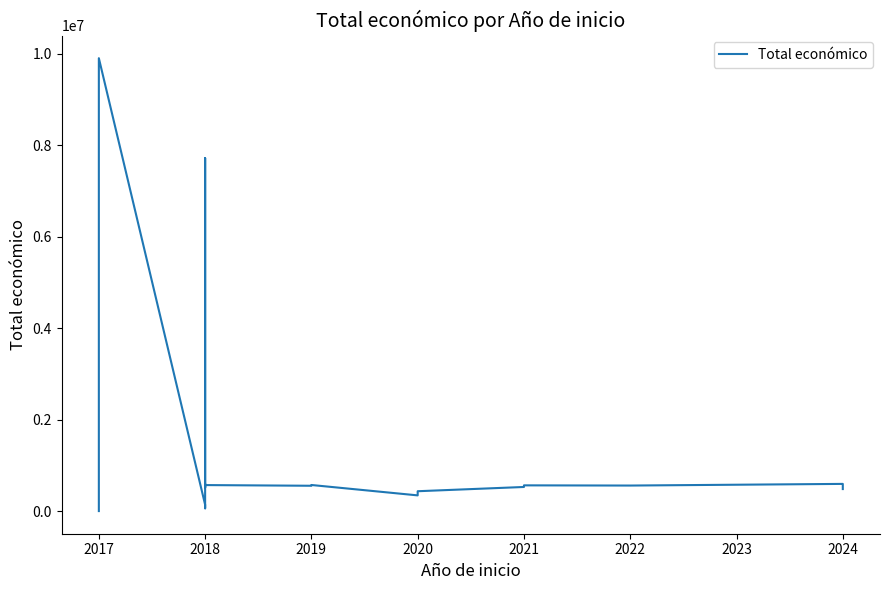

The value at 2021 is 567924. True or false?

True